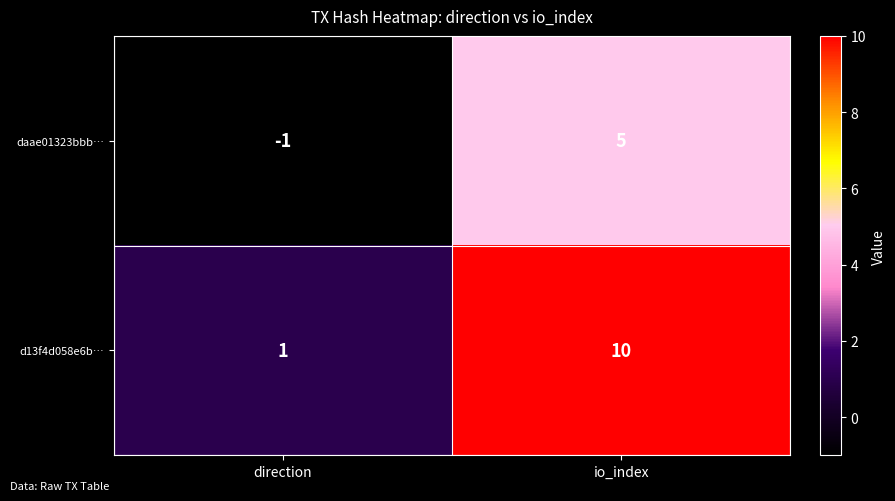

Where is daae01323bbb… nearest to the value 2?

direction